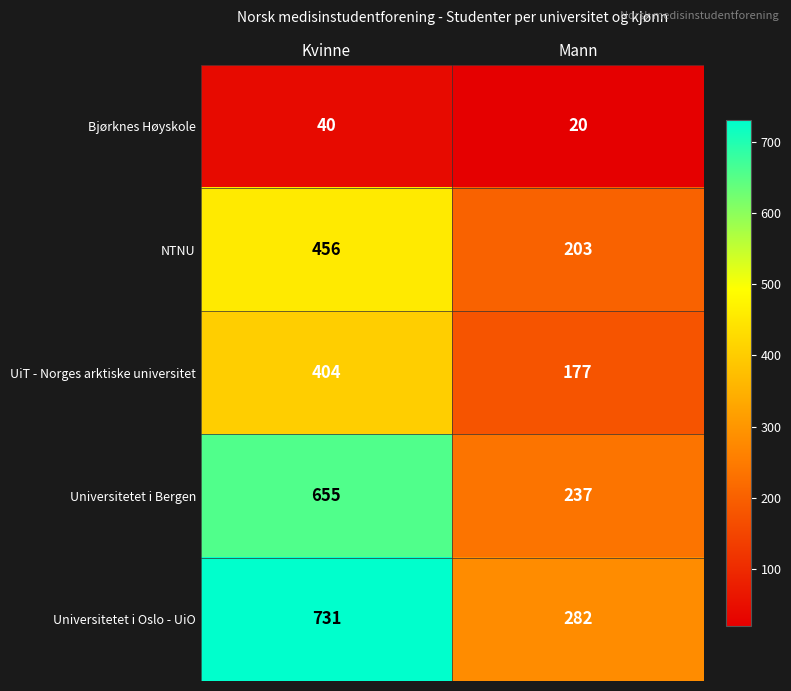

What value does the Bjørknes Høyskole series have at Kvinne, to the nearest 10?

40